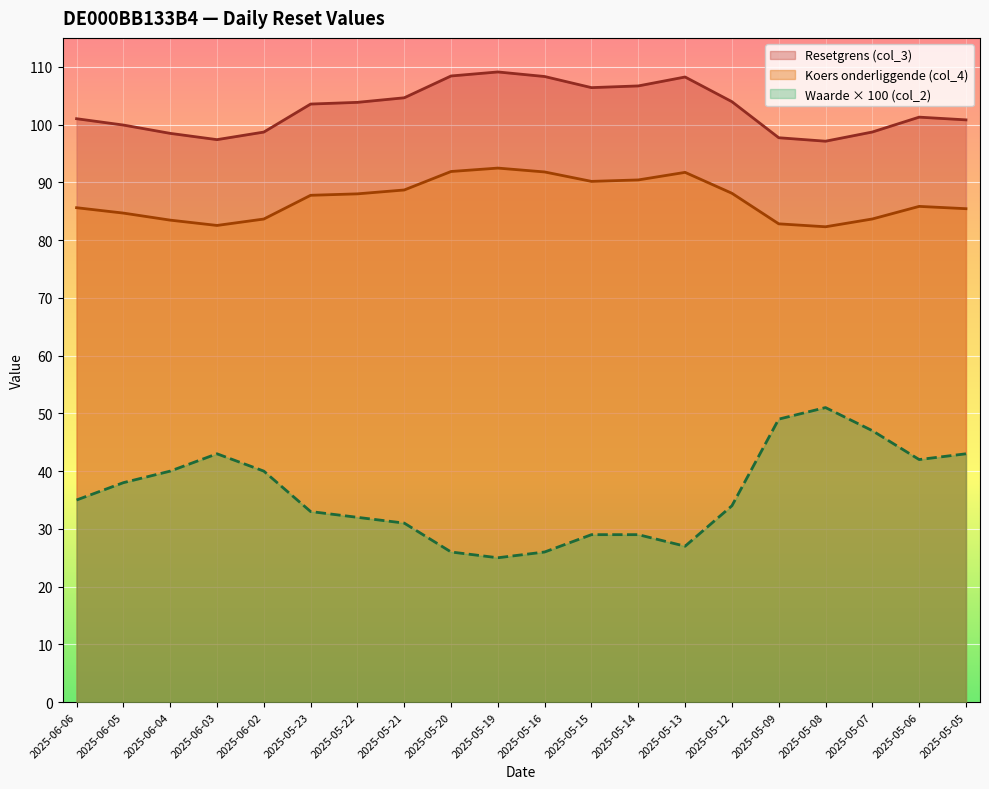

True or false: Waarde op laatste reset (col_2) and Resetgrens (col_3) intersect in this chart.

False